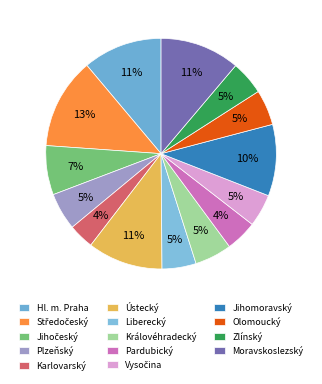

What percentage do Moravskoslezský and Jihomoravský together represent?

21.2%